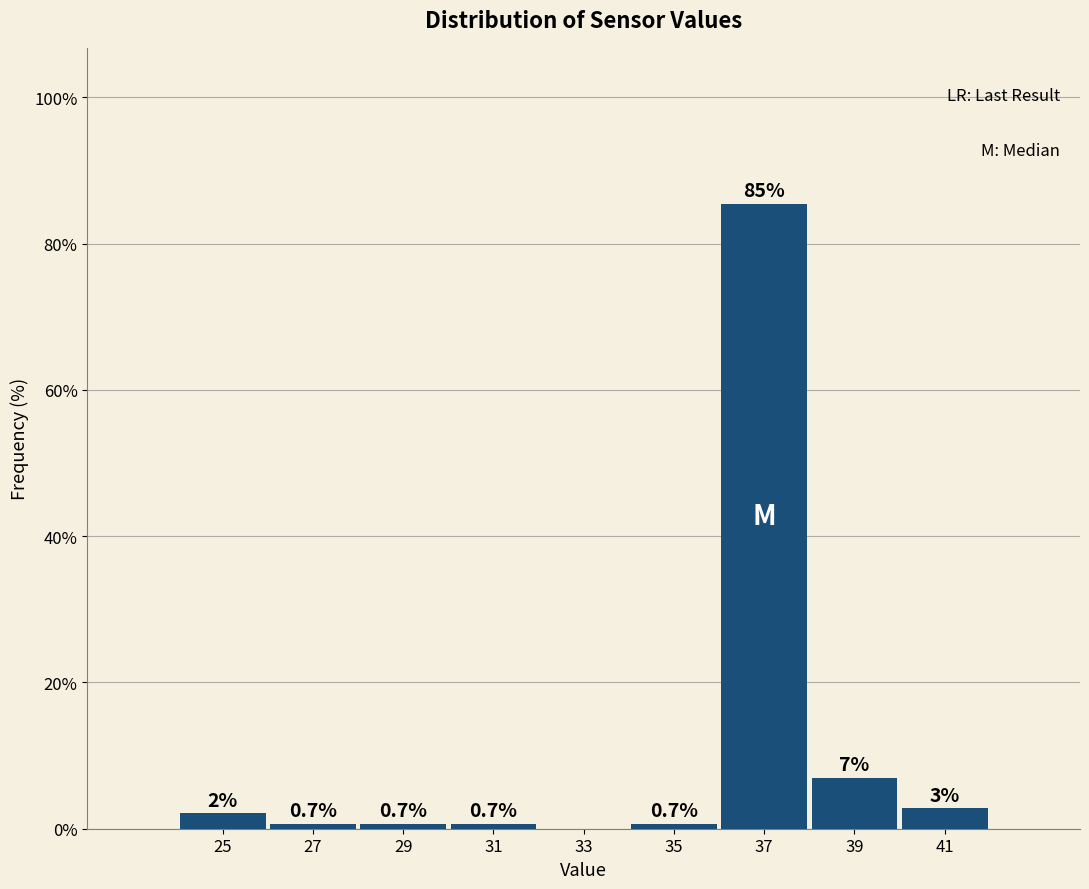

Which range on the x-axis has the tallest bar?

36 to 38